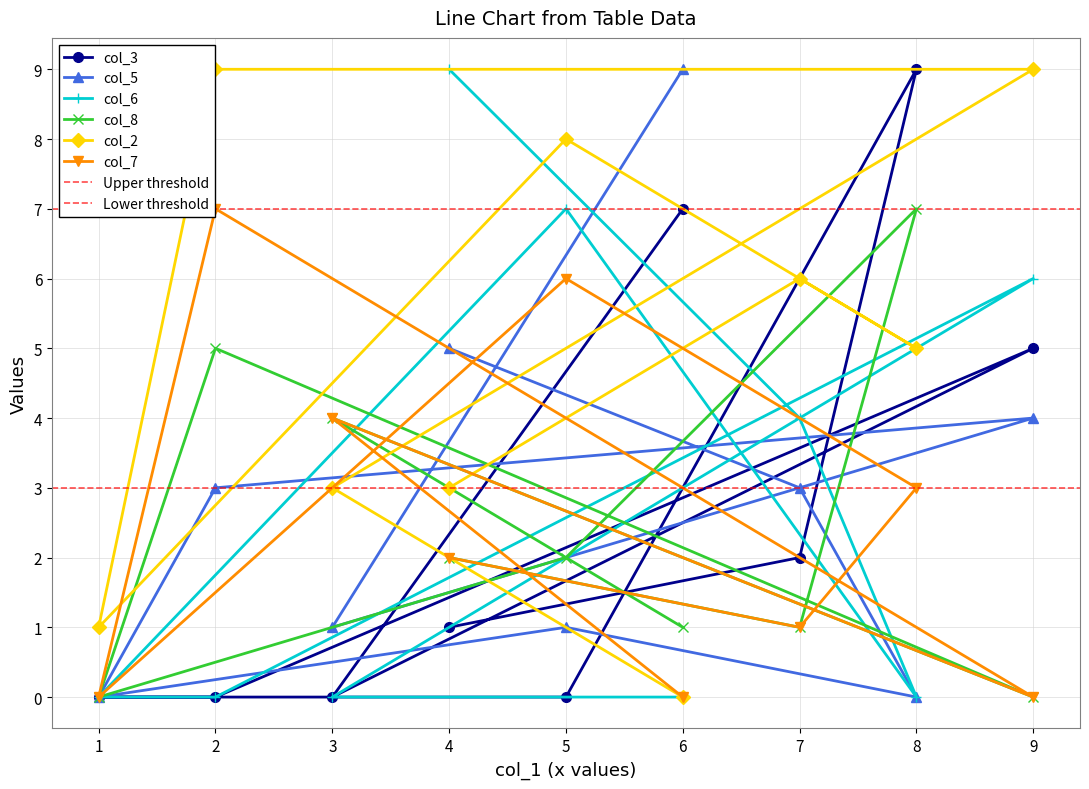

What are all the series names shown in the legend?

col_3, col_5, col_6, col_8, col_2, col_7